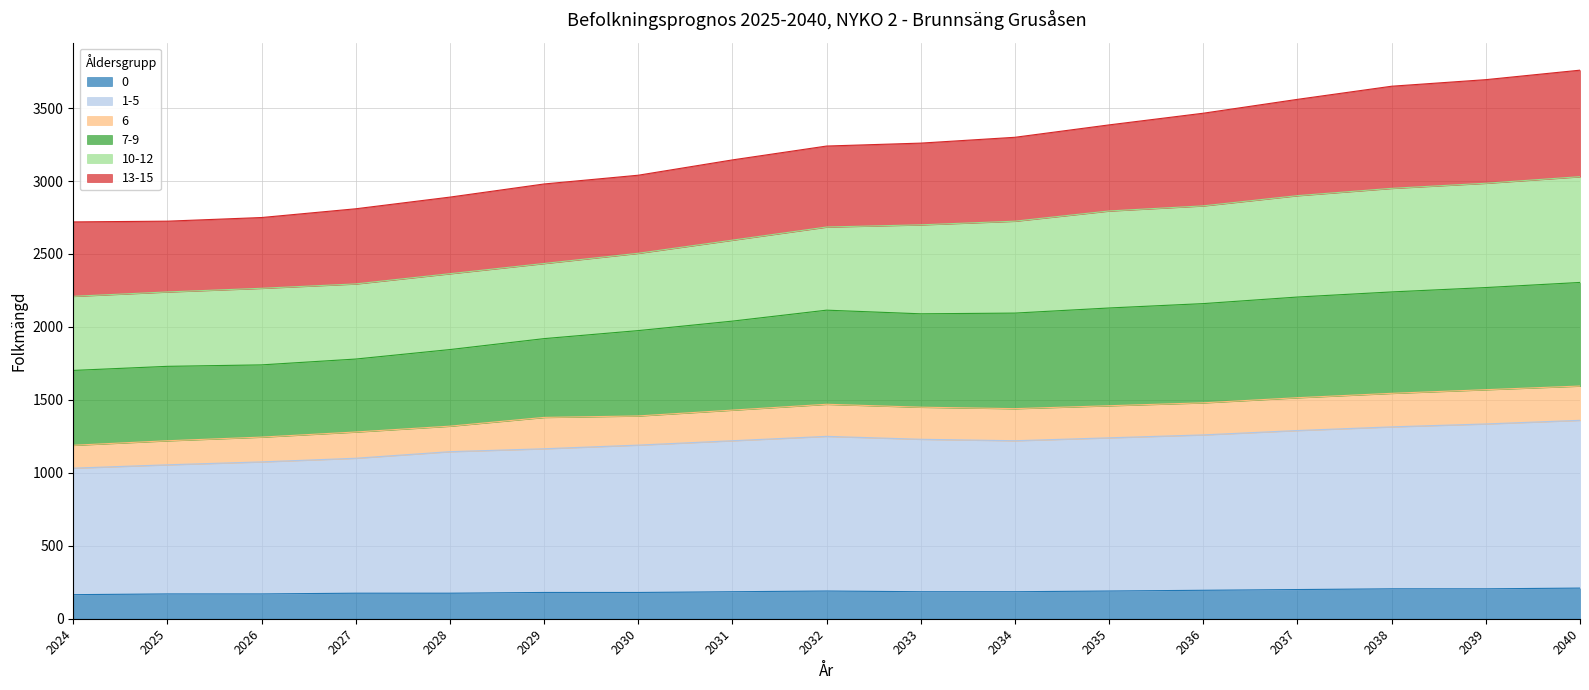

Where is 1-5 nearest to the value 1196?

2030